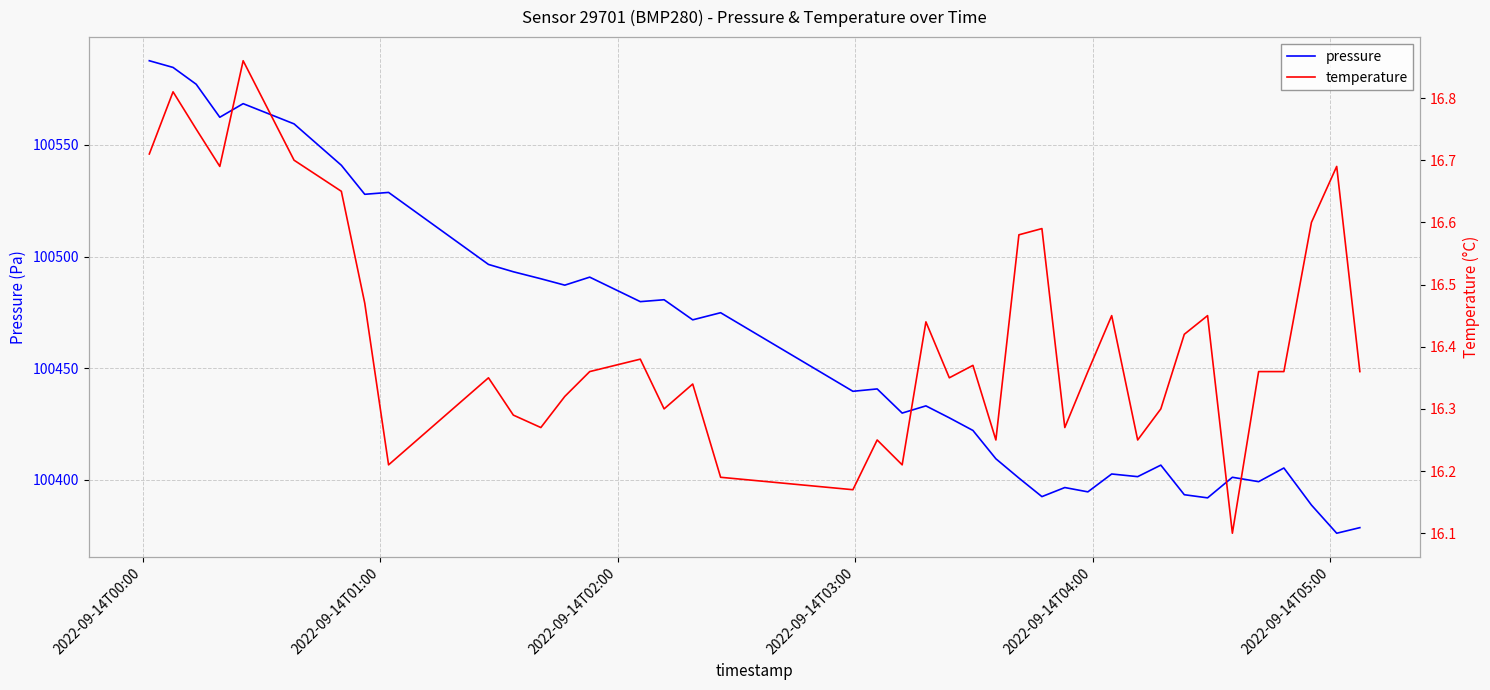

True or false: pressure and temperature cross at least once.

False